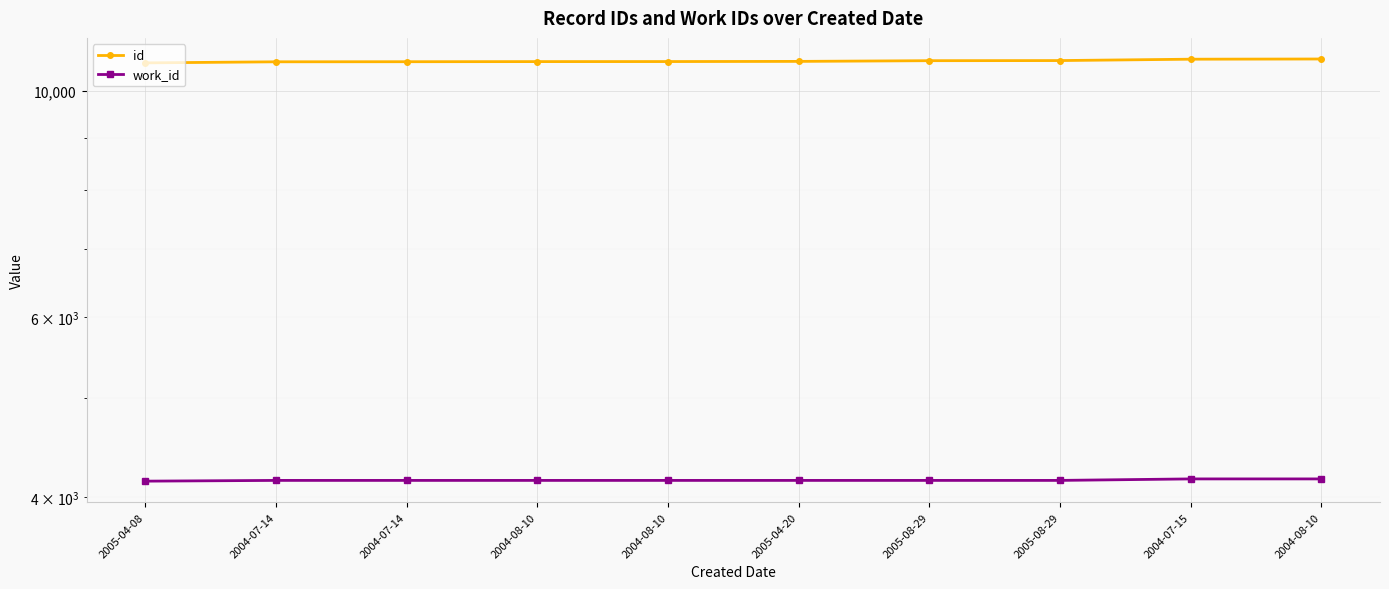

How many distinct data groups are displayed?

2